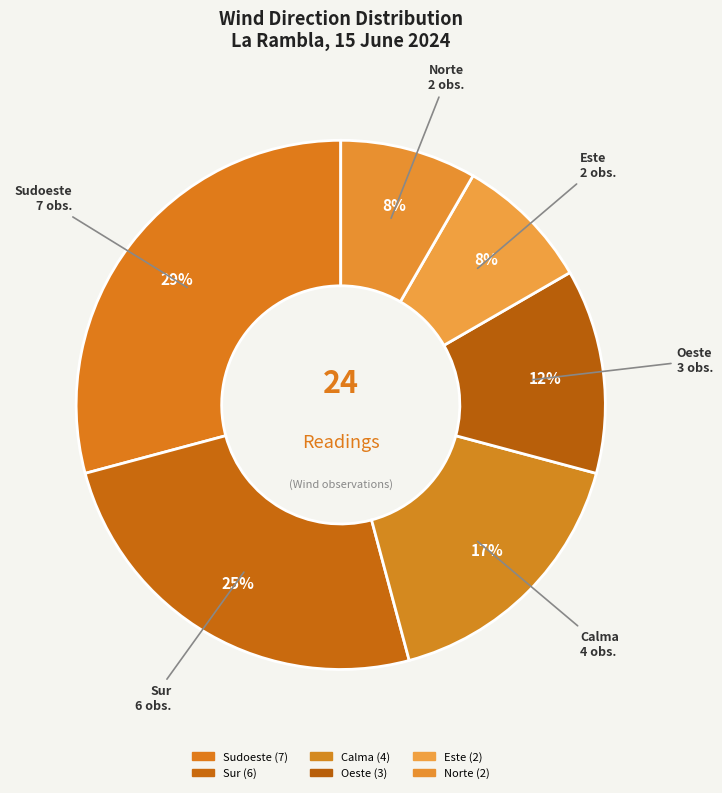

What is the change in value from Calma to Oeste?

-1